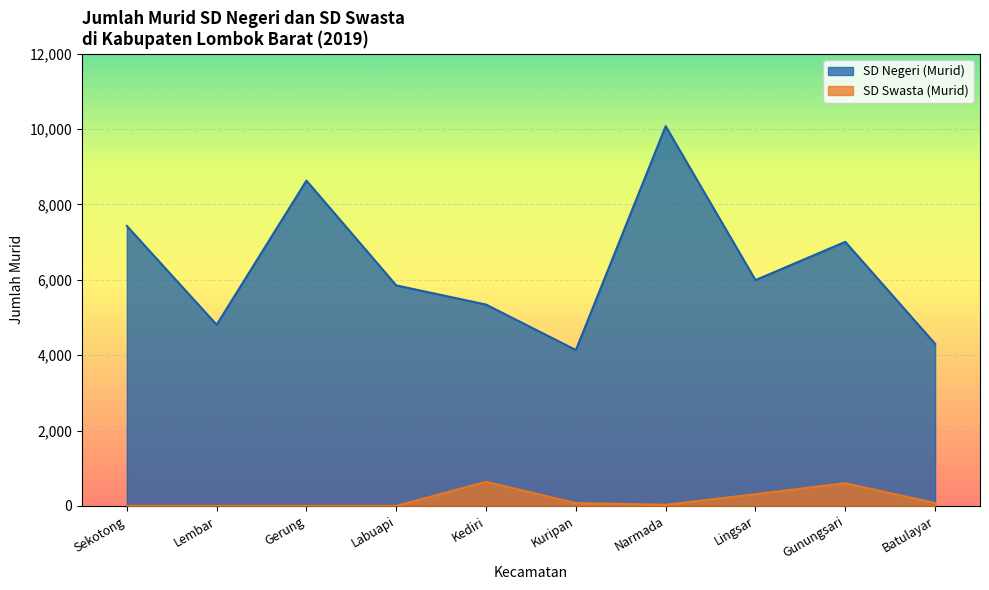

How many lines are shown in the chart?

2